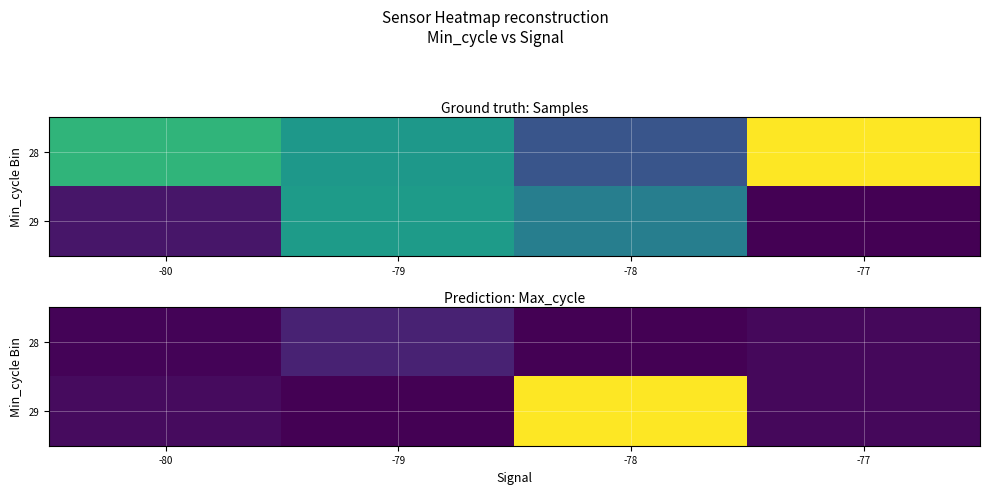

What value does the 28 series have at -79, to the nearest 5?

20065